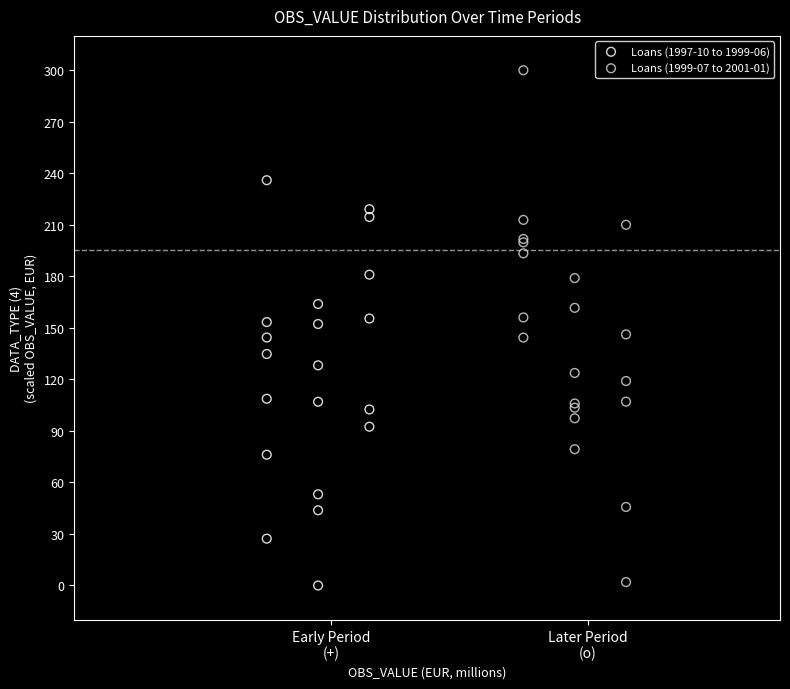

Which series has the largest Y range (max minus min)?

Loans (1999-07 to 2001-01)